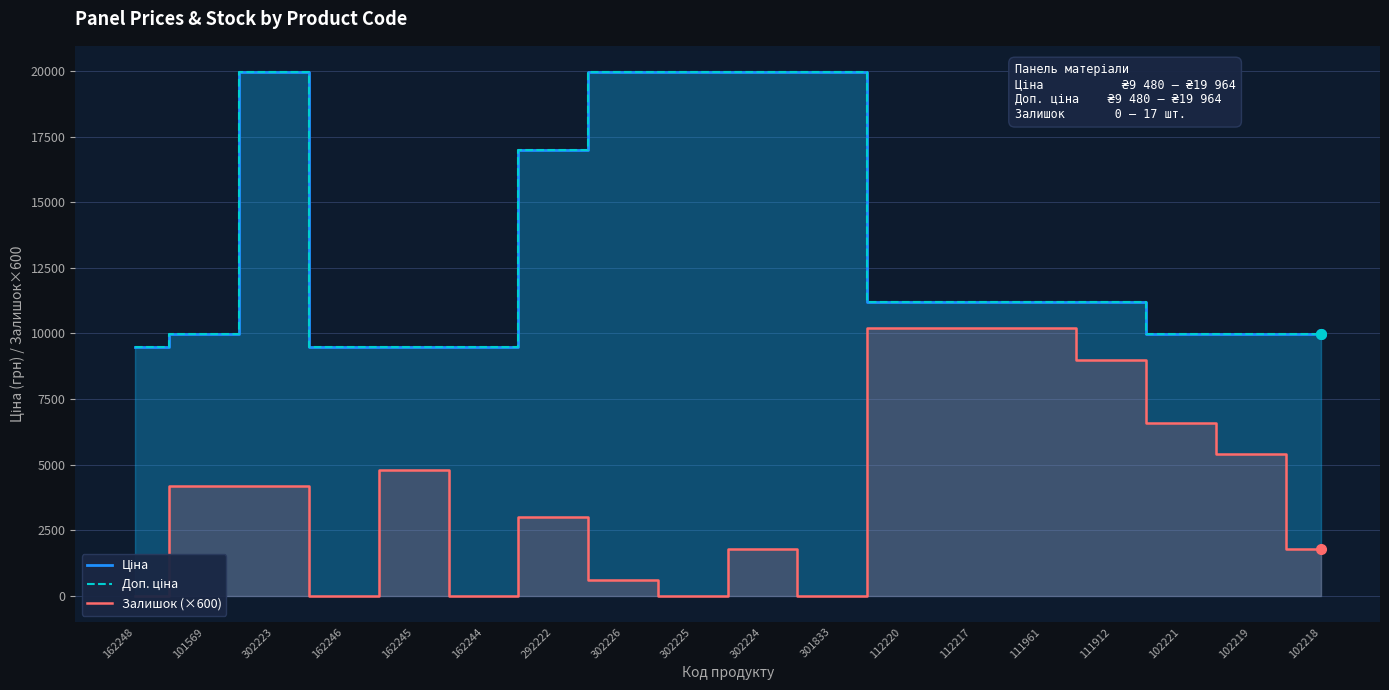

Rank the series at 162248 from lowest to highest value.

Залишок (×600), Ціна, Доп. ціна